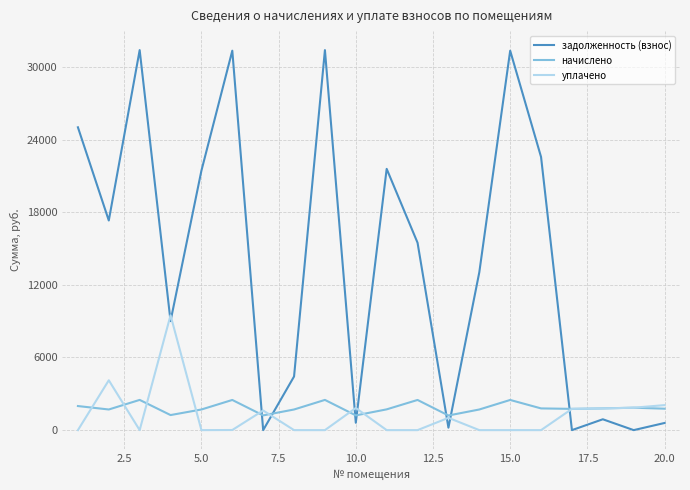

Which series has the largest total across all categories?

задолженность (взнос)